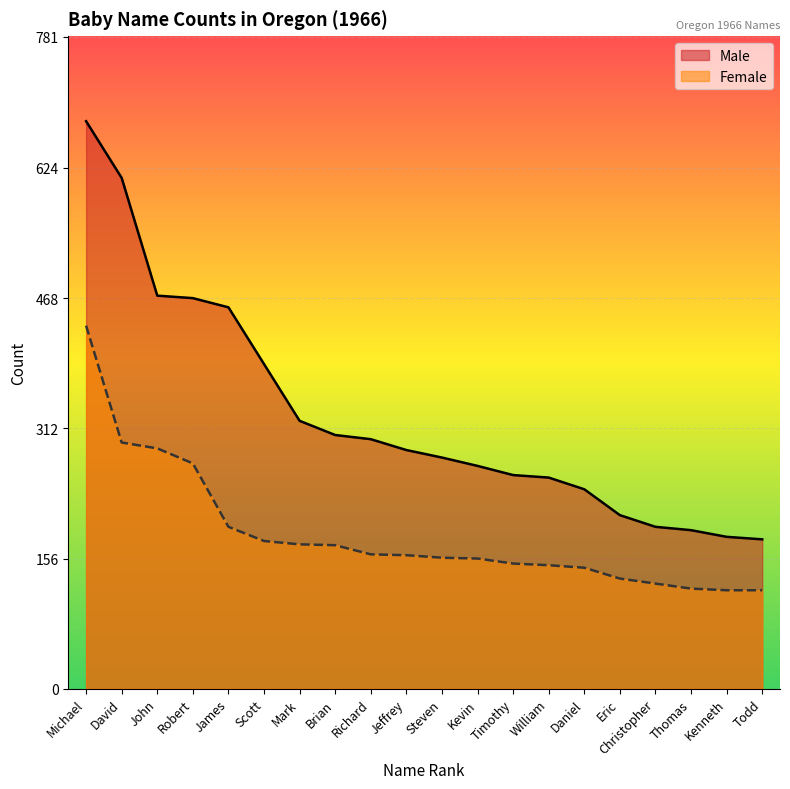

What is the difference between the Male values at Thomas and William?

63